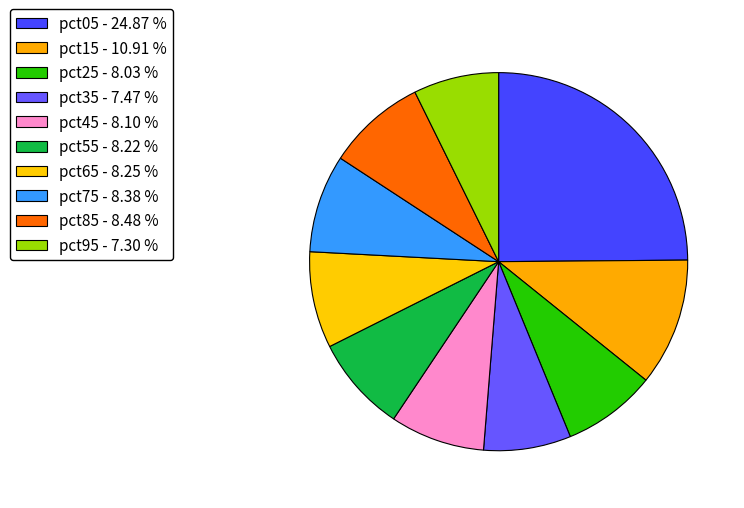

Is it true that pct55 is 8% of the pie?

True